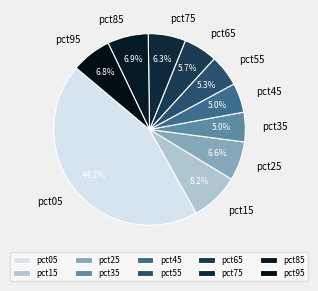

Is it true that pct05 is 44% of the pie?

True